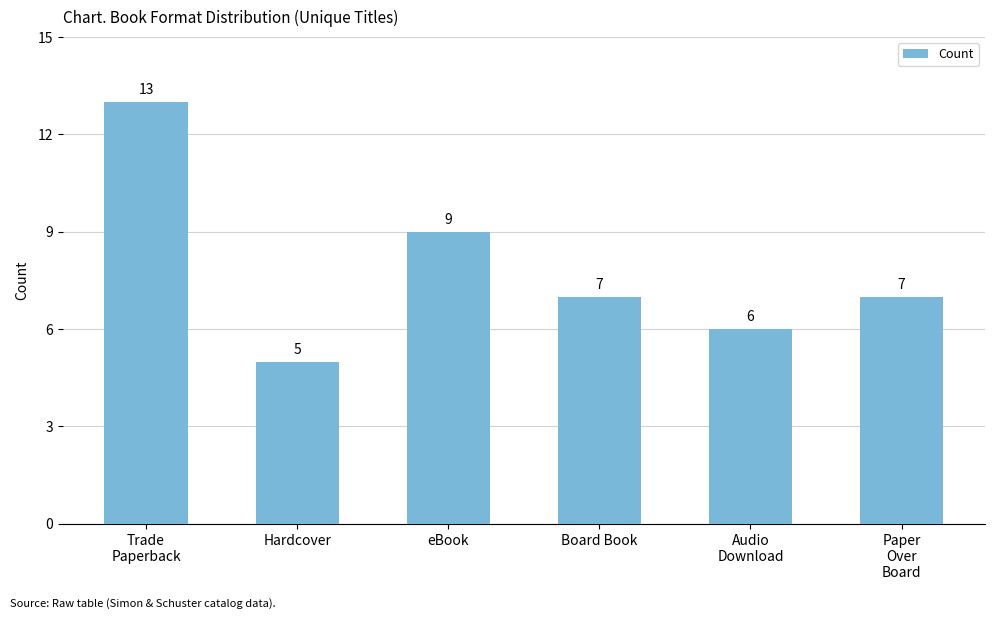

What is the minimum value shown in the chart?

5